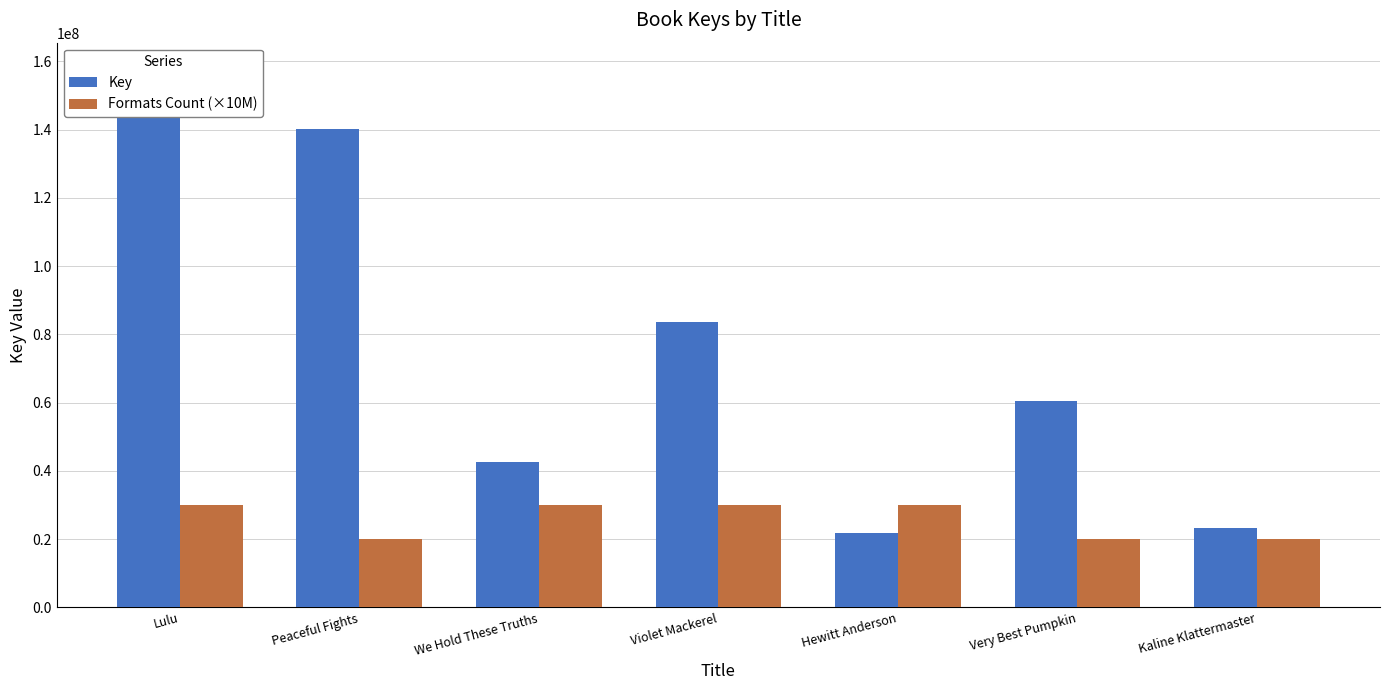

Rank the series by their average value, from highest to lowest.

Key, Formats Count (×10M)